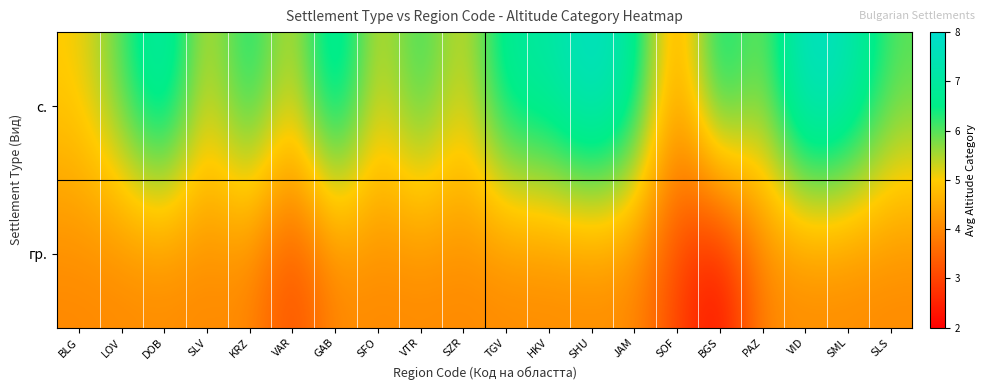

At which category does the chart reach its minimum across all series?

BGS